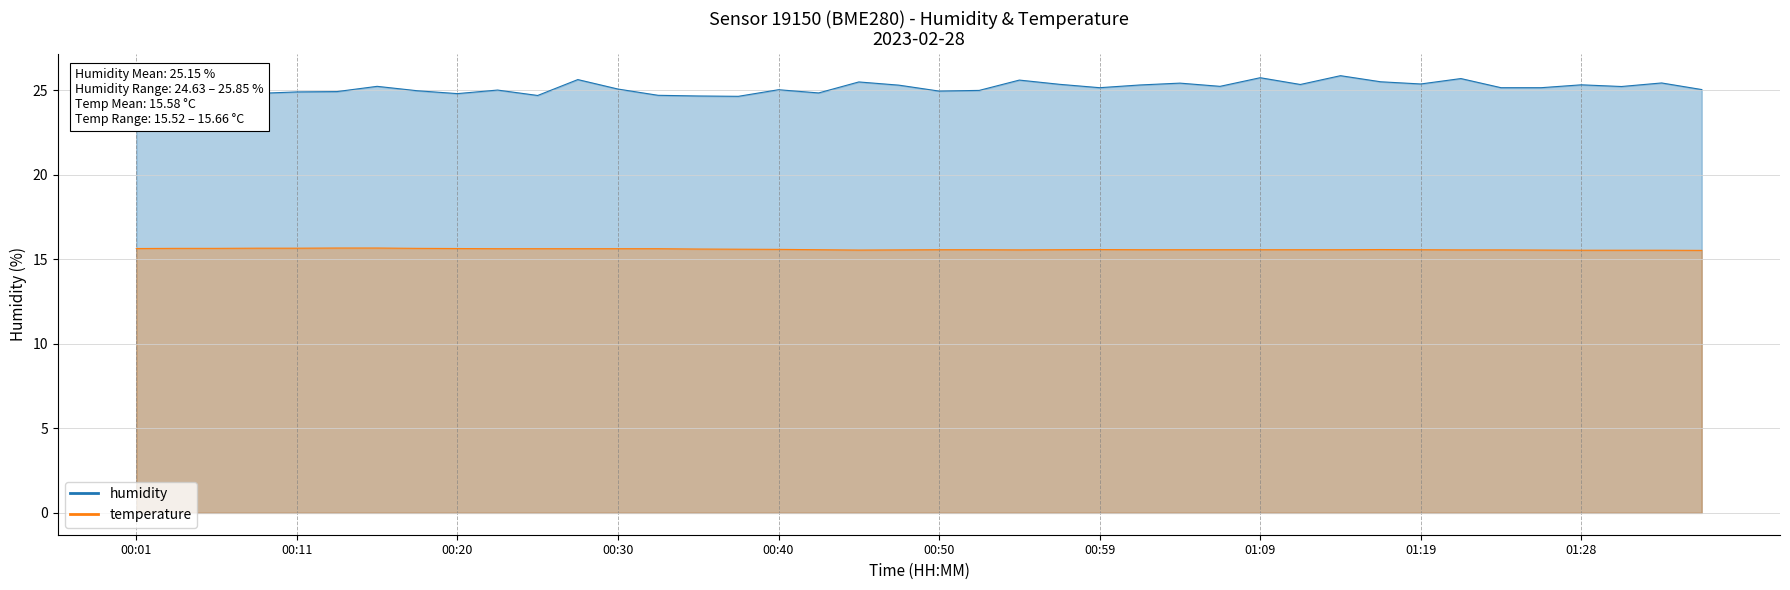

List the series in order of their overall mean, lowest first.

temperature, humidity